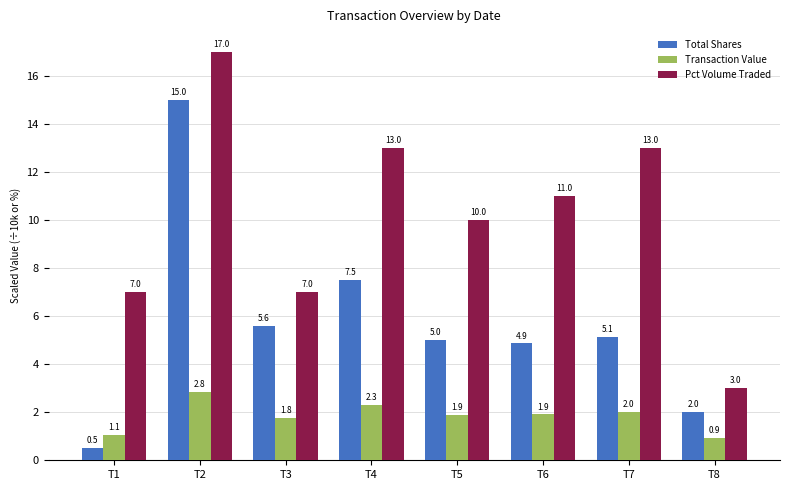

Which series has the largest range (max minus min)?

Total Shares